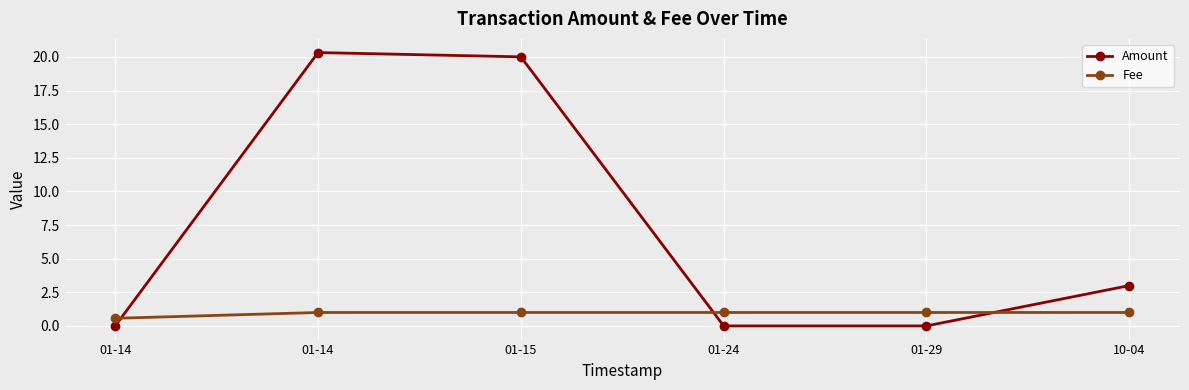

What is the sum of the Amount values at 01-29 and 10-04?

3.0